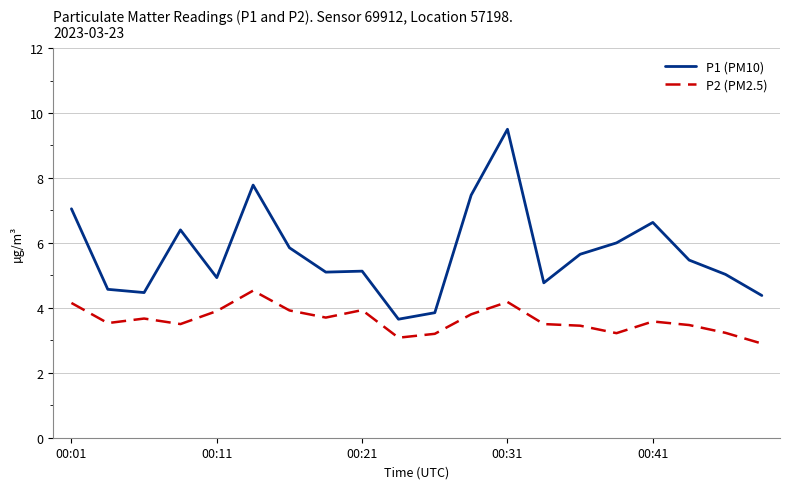

True or false: P2 (PM2.5) has more than 0 interior local peaks.

True